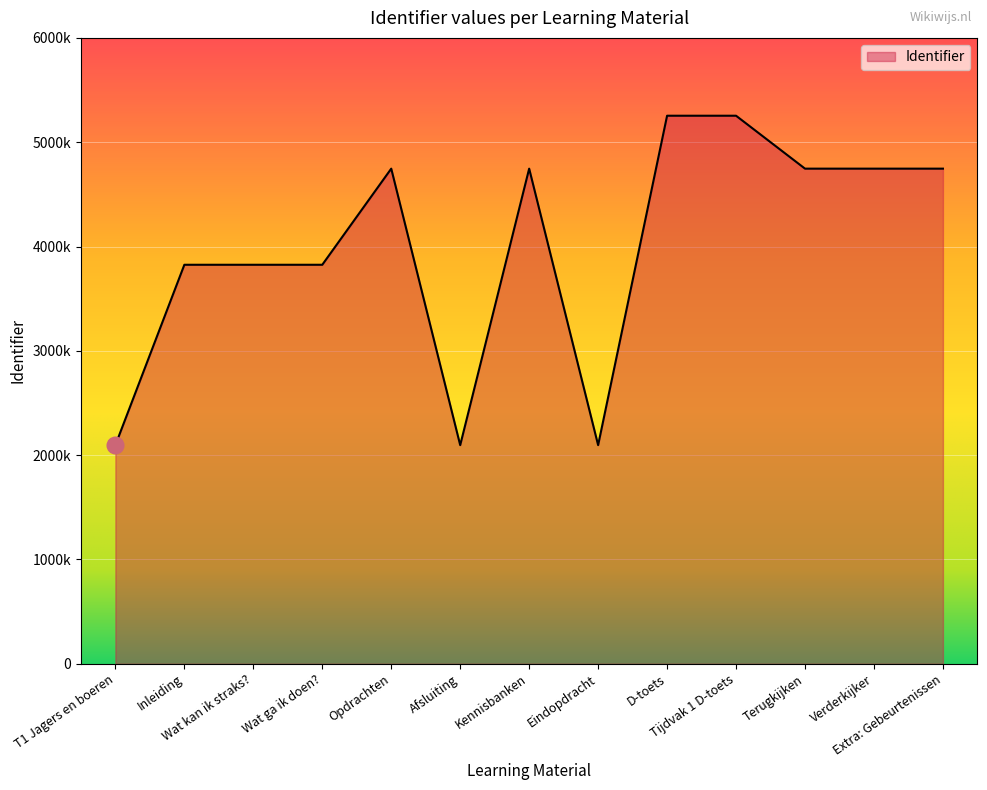

Reading left to right, extract all data points from this chart.

T1 Jagers en boeren=2096129	Inleiding=3825164	Wat kan ik straks?=3825169	Wat ga ik doen?=3825171	Opdrachten=4746538	Afsluiting=2096155	Kennisbanken=4746540	Eindopdracht=2096156	D-toets=5253900	Tijdvak 1 D-toets=5253903	Terugkijken=4746542	Verderkijker=4746544	Extra: Gebeurtenissen=4746546